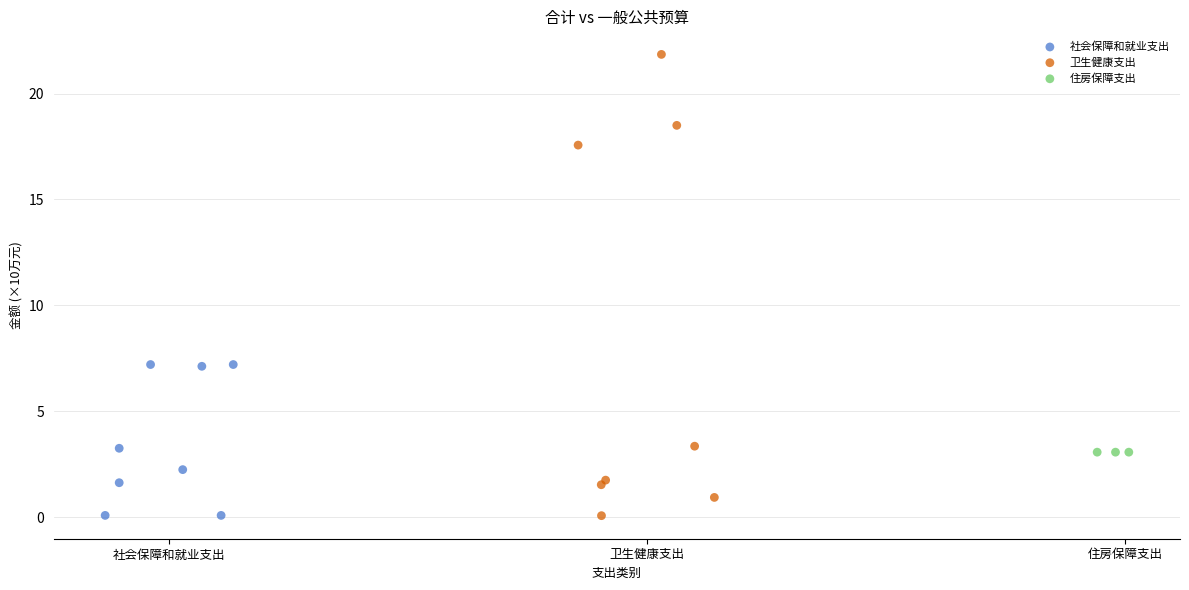

Which series contains the highest Y value?

卫生健康支出